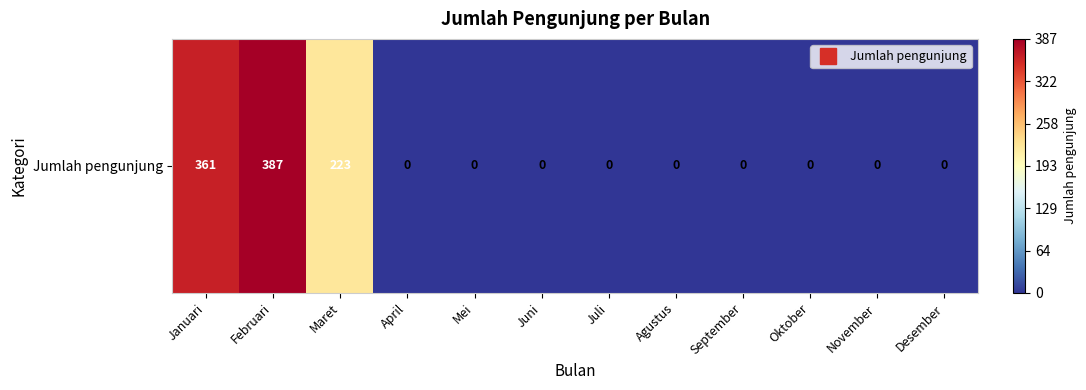

What is the greatest value displayed?

387